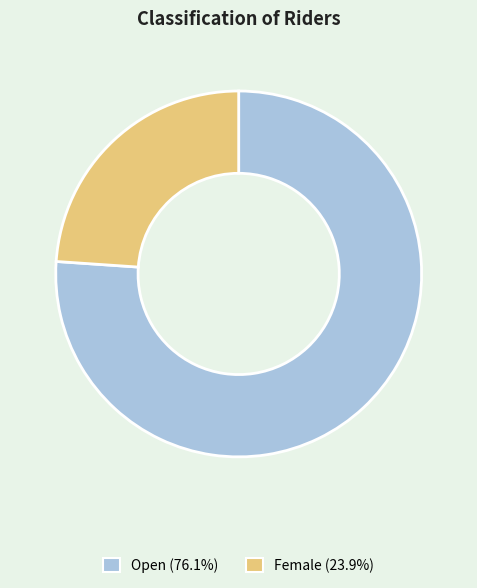

Approximately how many times larger is the value at Open compared to Female?

3.2